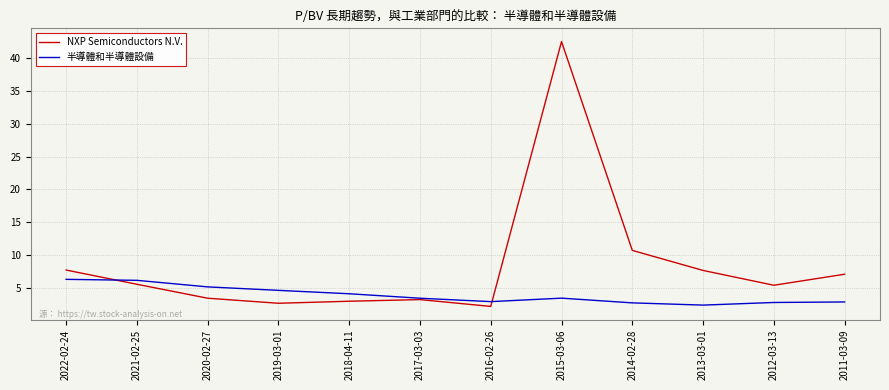

Rank the series by their maximum value, from lowest to highest.

半導體和半導體設備, NXP Semiconductors N.V.